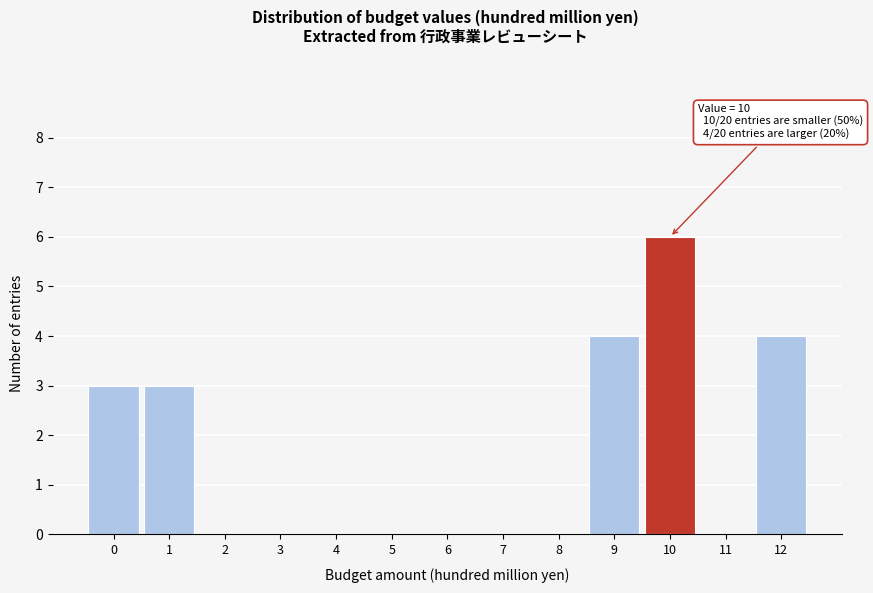

Reading left to right, transcribe all the data shown in this chart.

0=3	1=3	2=0	3=0	4=0	5=0	6=0	7=0	8=0	9=4	10=6	11=0	12=4